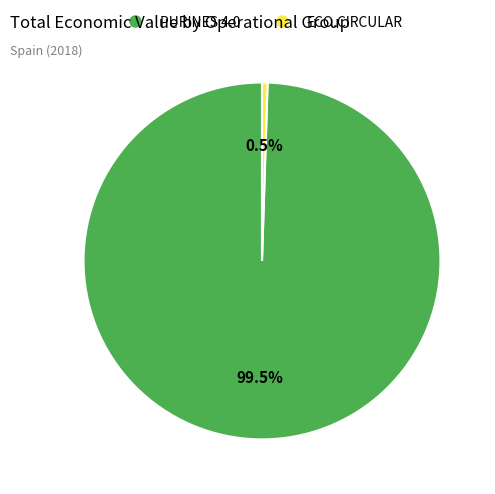

To the nearest percent, what is the average slice percentage?

50%